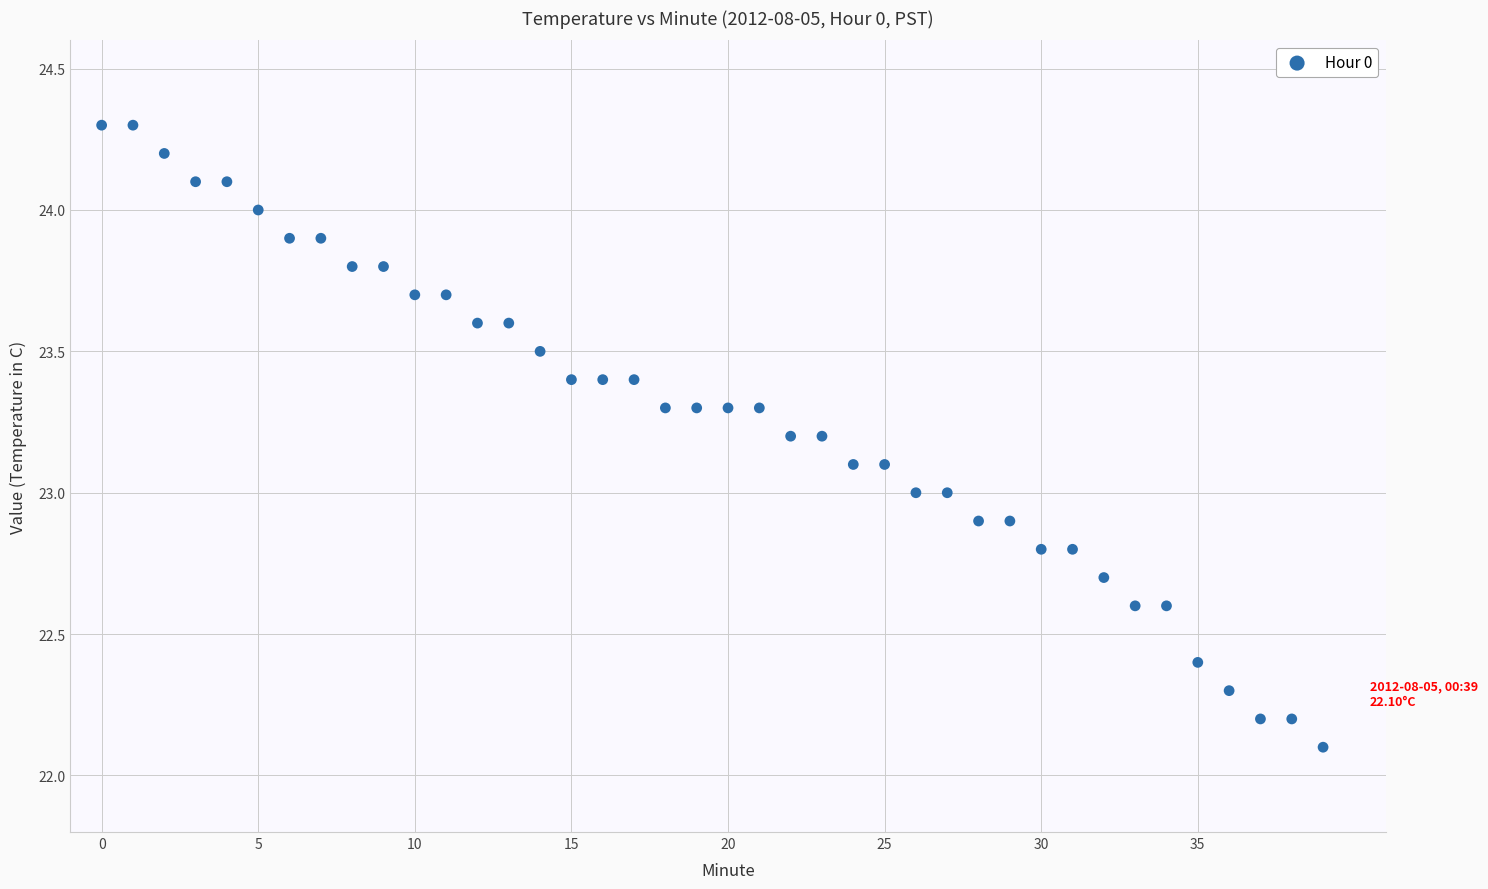

What is the range of Y values (max minus min)?

2.2